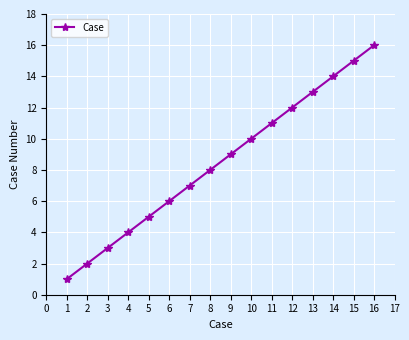

What is the value of the 4th point from the left?

4